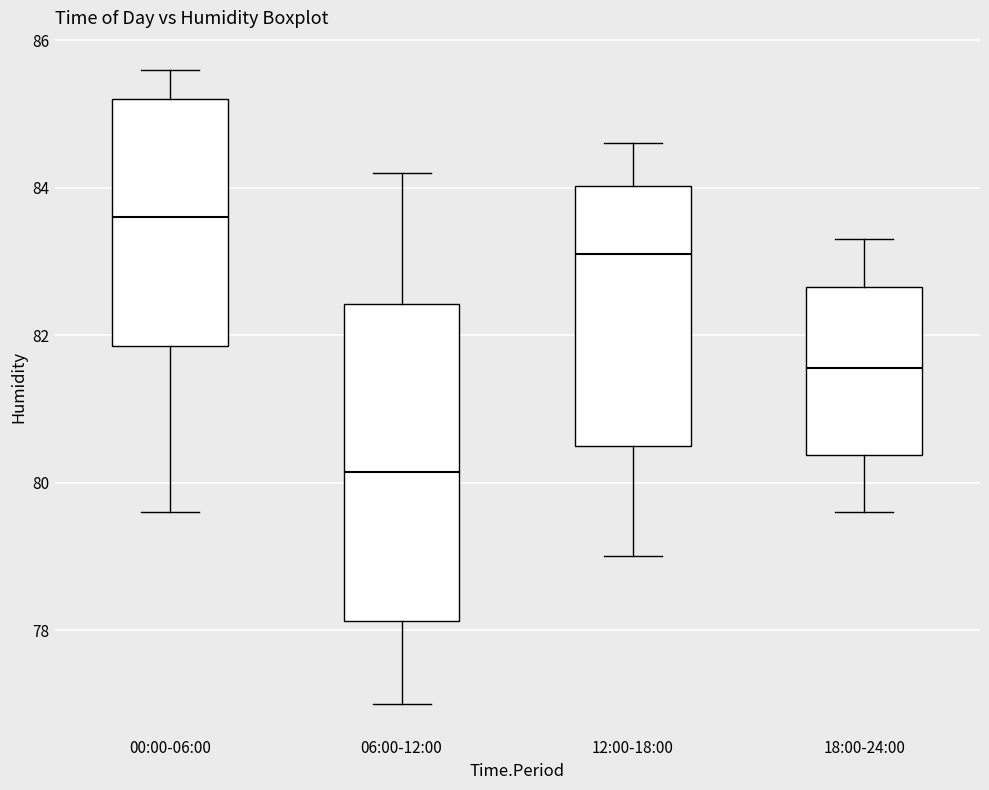

Comparing the boxes themselves (not the whiskers), which one is the tallest?

06:00-12:00